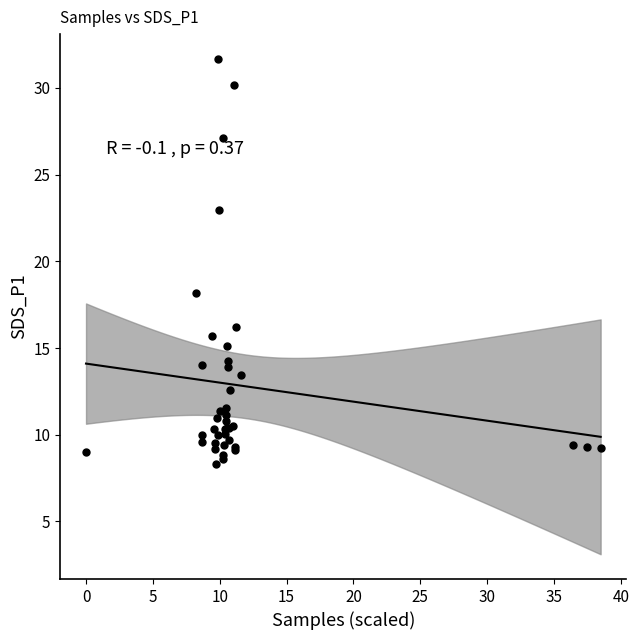

What Y value in the scatter plot is closest to 20?

18.2